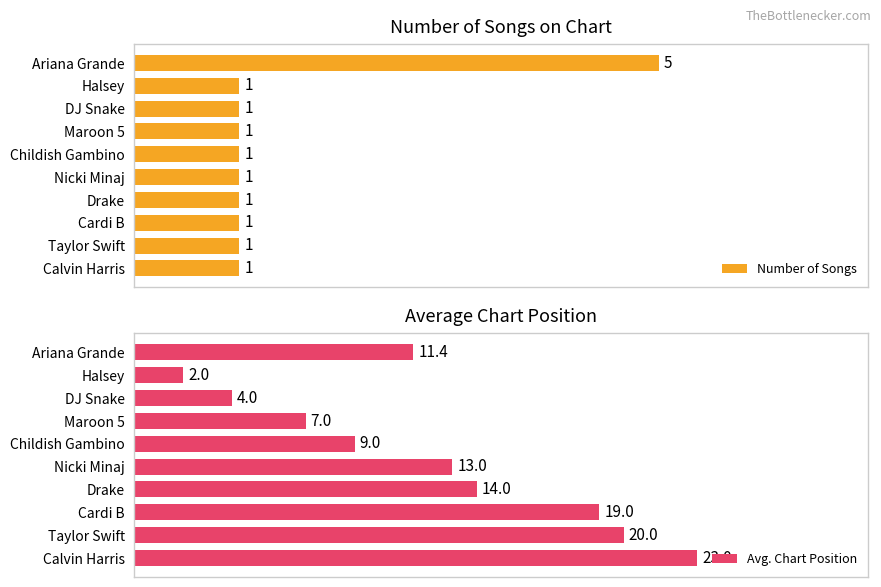

How many bars are there in total?

20